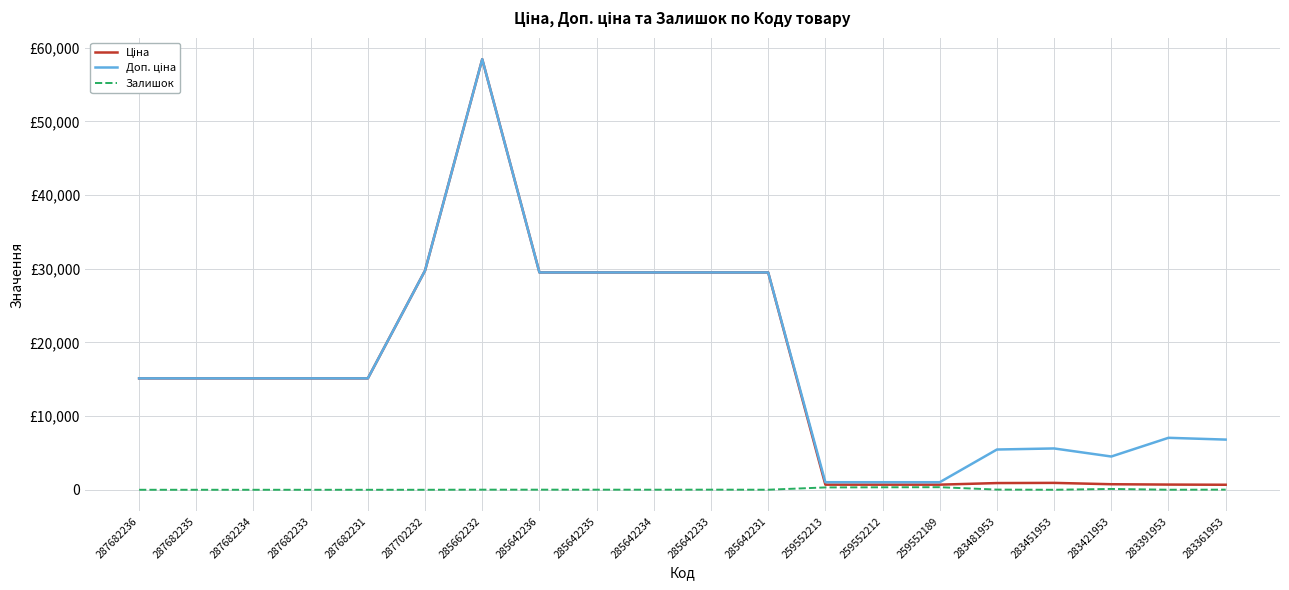

What is the sum of the Доп. ціна values at 287702232 and 285642236?

59238.7